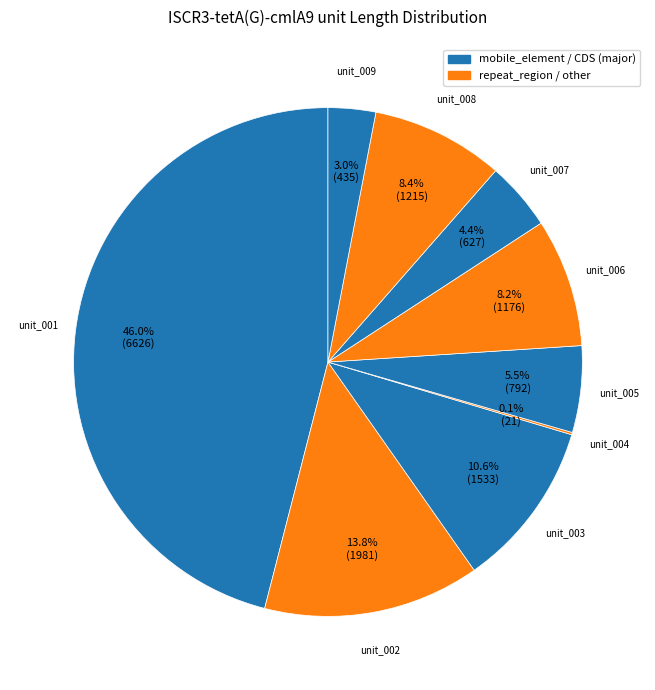

Which slice is the largest?

ISCR3-tetA(G)-cmlA9 unit_001